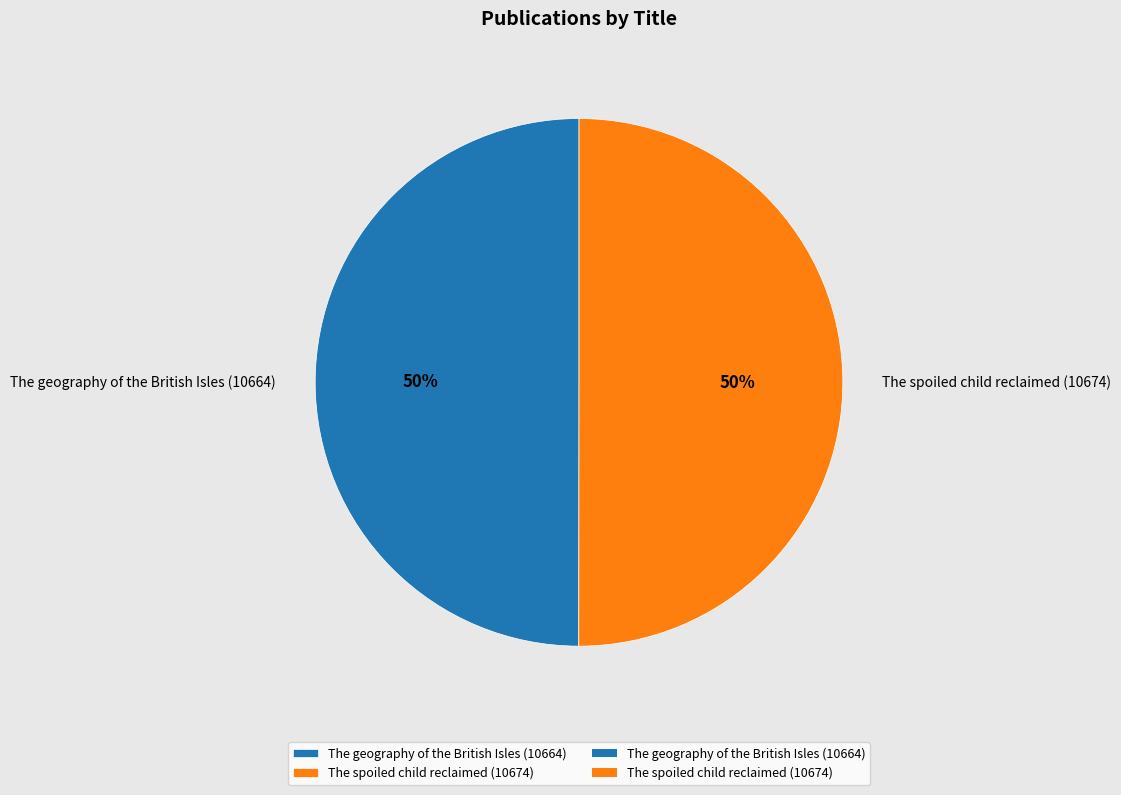

Do The geography of the British Isles (10664) and The spoiled child reclaimed (10674) together represent more than half of the pie?

Yes